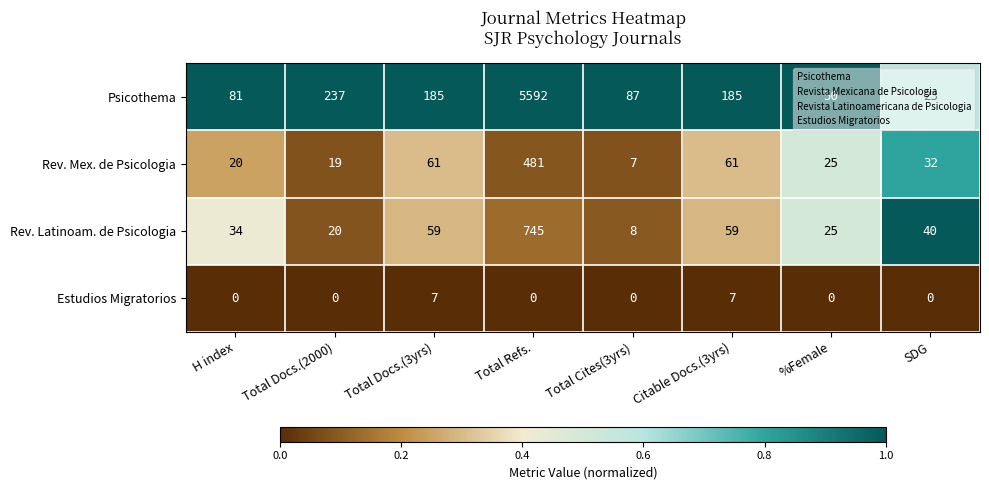

At which category is the sum across all series the highest?

Total Refs.